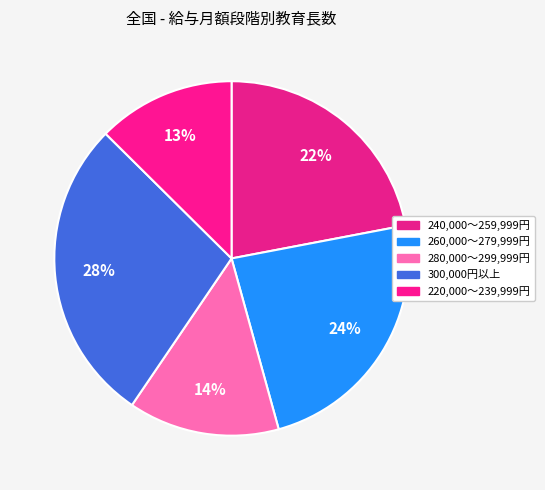

To the nearest percent, what is the difference between the 280,000～299,999円 and 220,000～239,999円 slice percentages?

1%